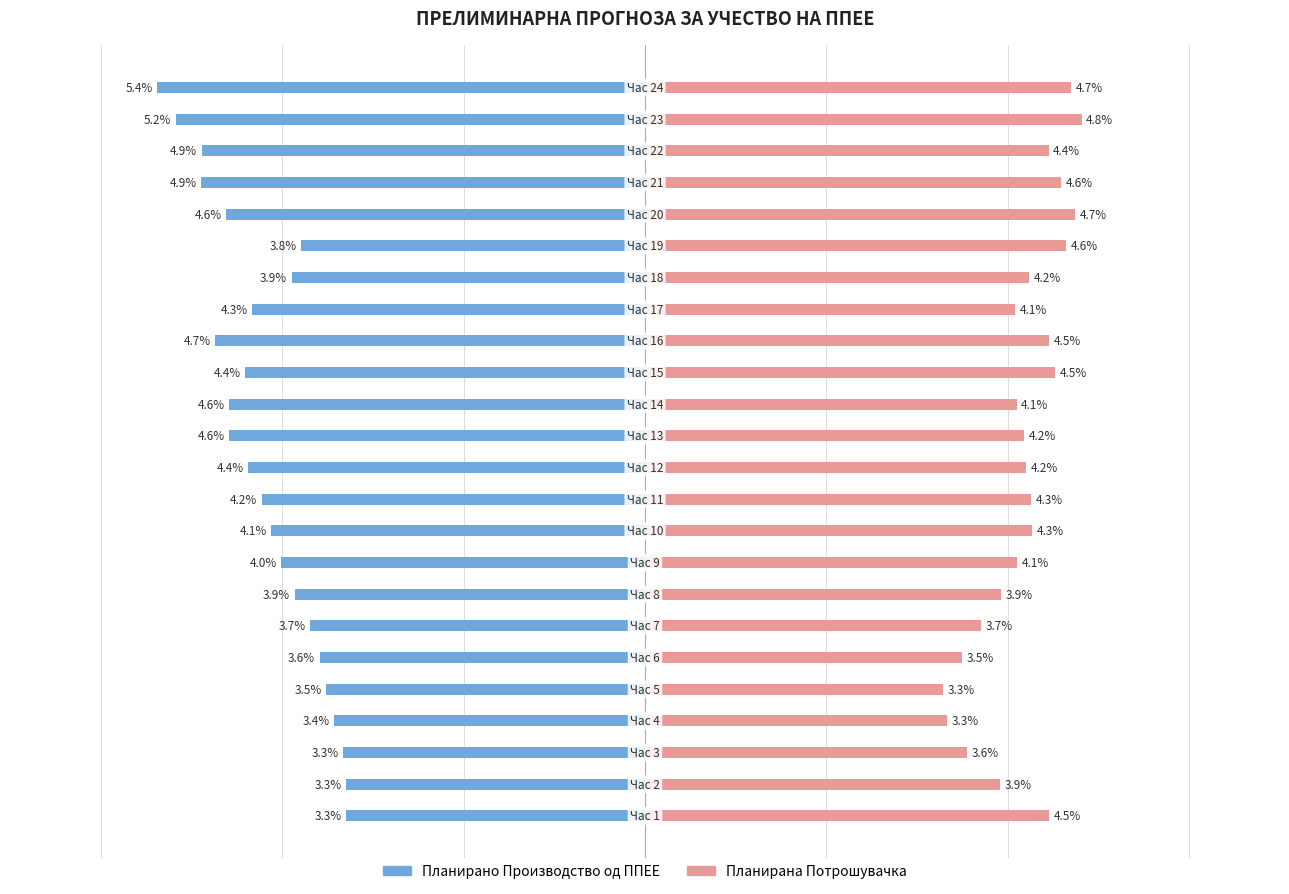

Between 1 and 17, which series saw the biggest shift?

Планирано Производство од ППЕЕ